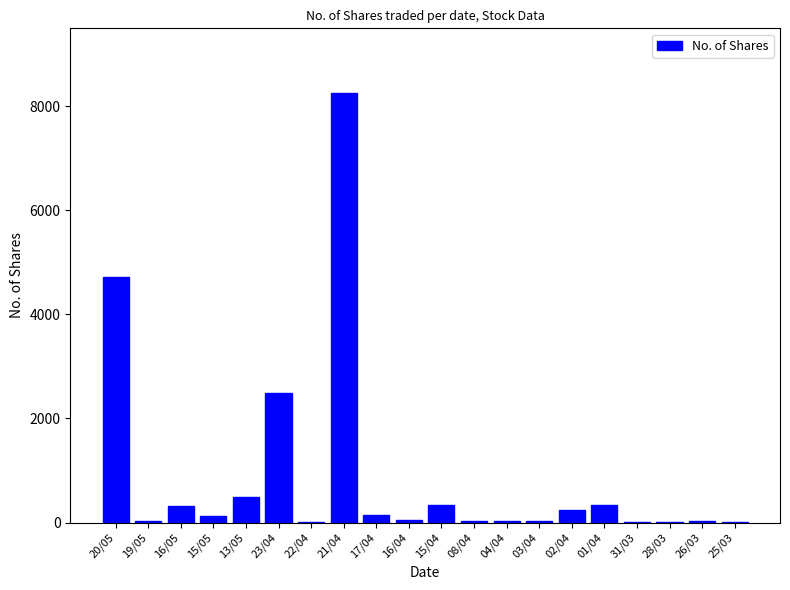

How many data points does each series have?

20